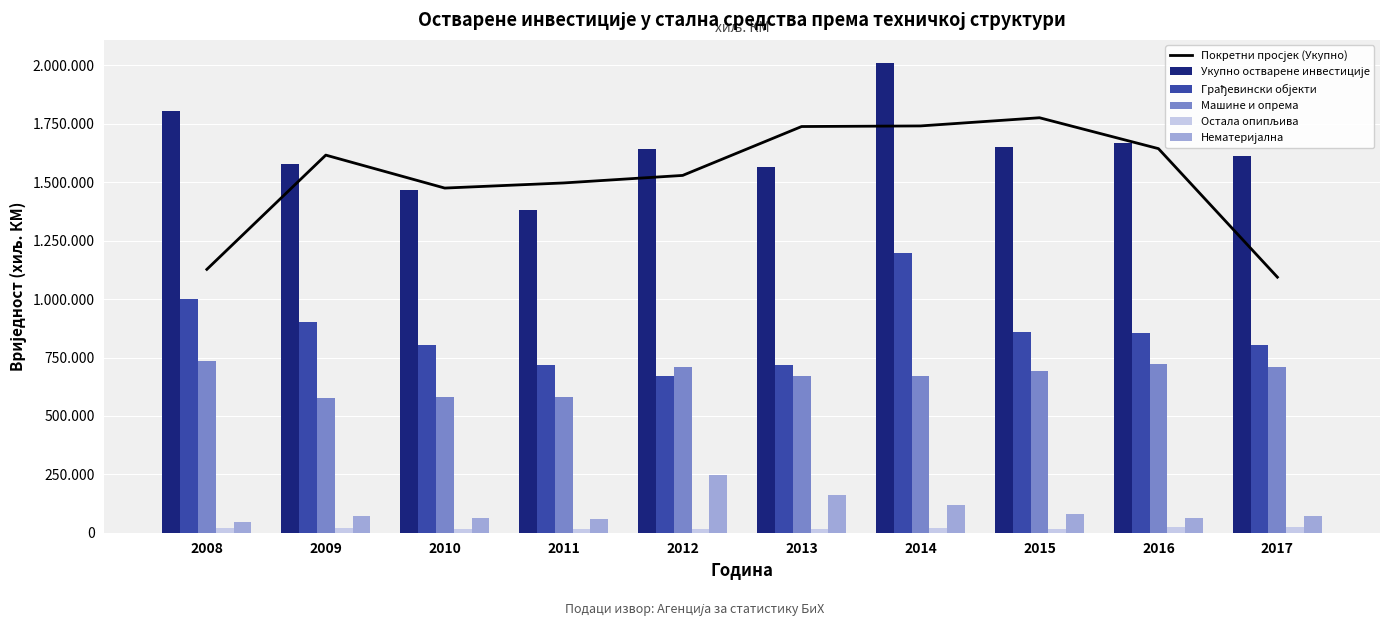

At which label does Покретни просјек (Укупно) first exceed 1616308?

2009